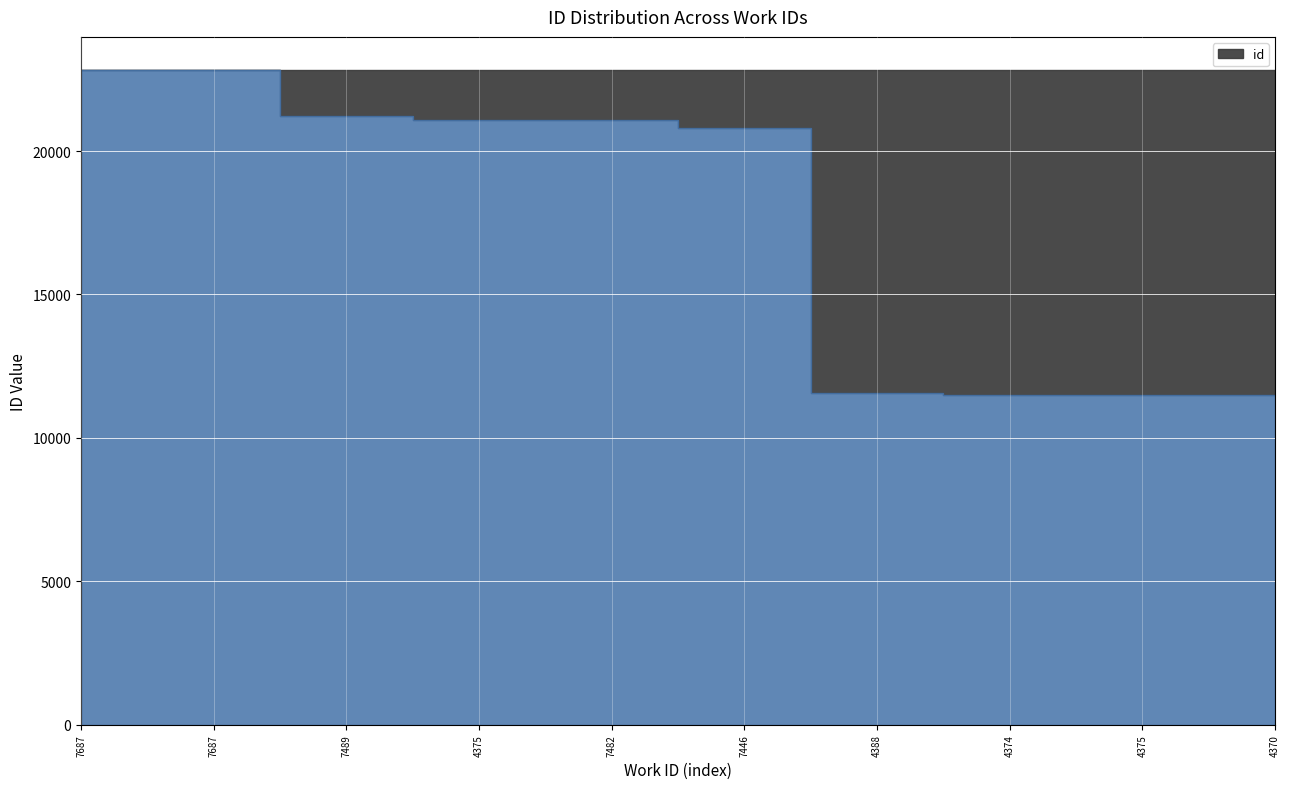

What is the smallest value displayed?

11486